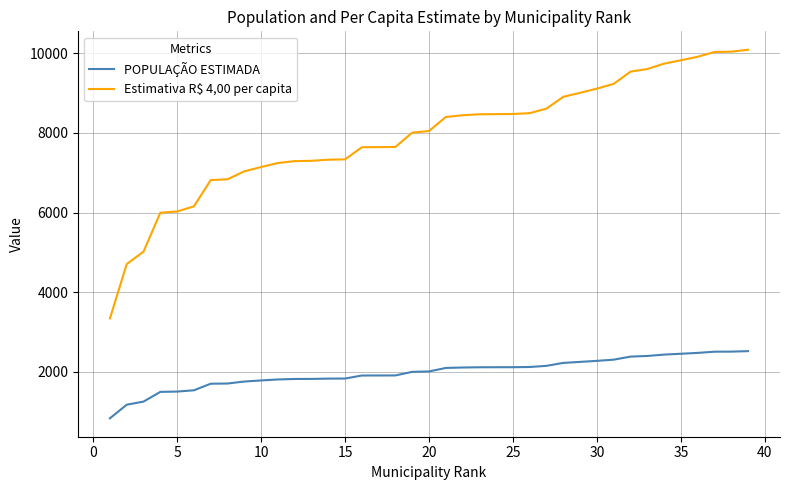

True or false: Estimativa R$ 4,00 per capita and POPULAÇÃO ESTIMADA cross at least once.

False